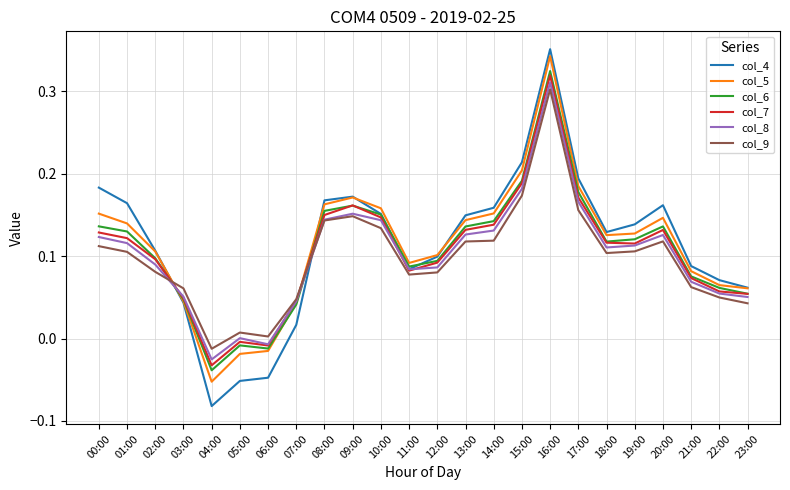

At how many categories does at least one series exceed 0?

23